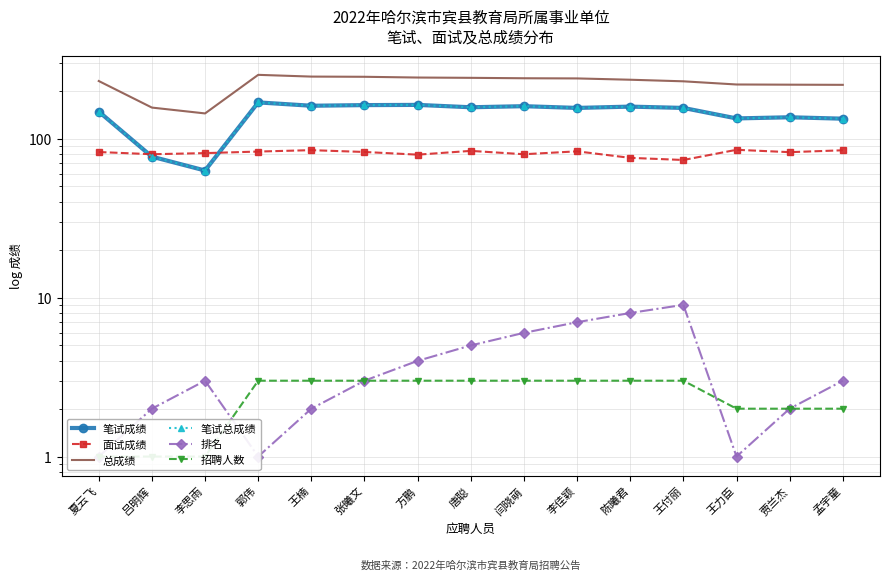

What is the label of the 1st point from the left?

夏云飞